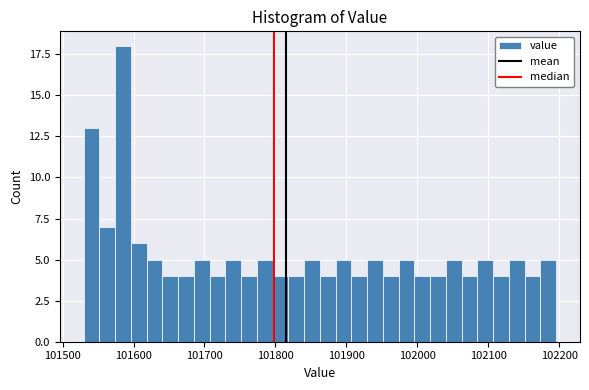

Around what value on the x-axis is the tallest bar? Give the approximate position of its centre, as read against the axis.

101590